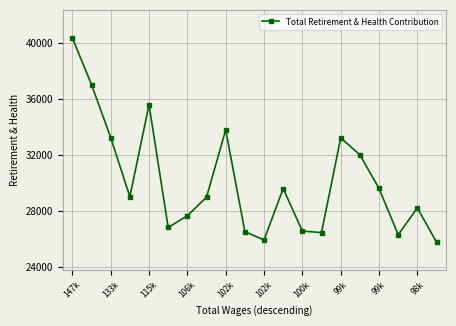

How many points are lower than both their immediate neighbors (excluding endpoints)?

5